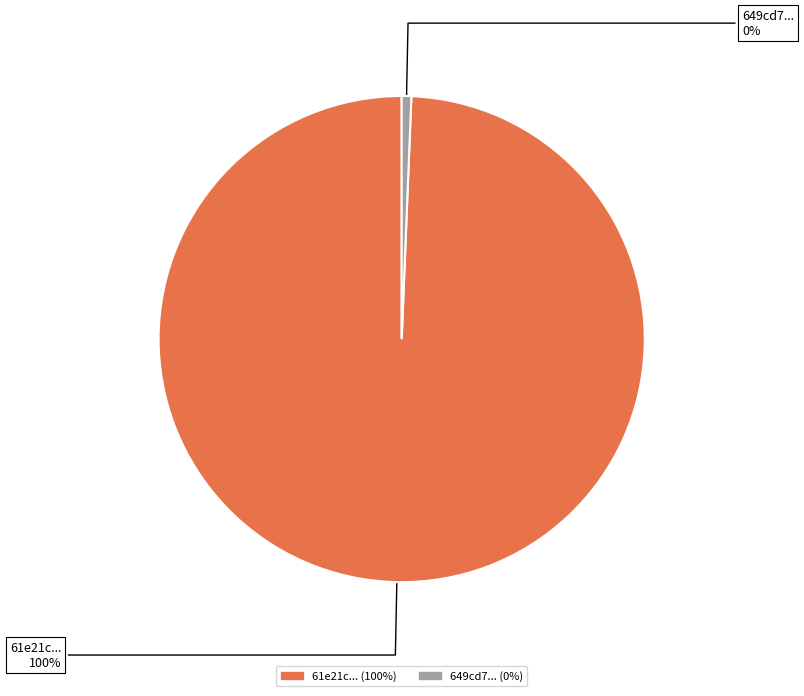

Is there a majority slice in this chart?

Yes